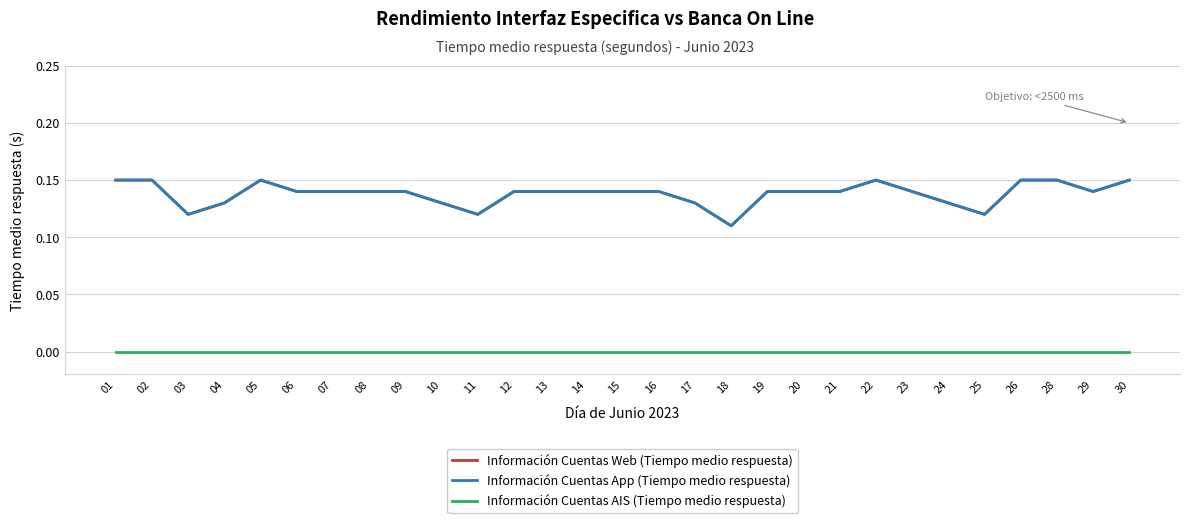

Count the number of categories in the chart.

29